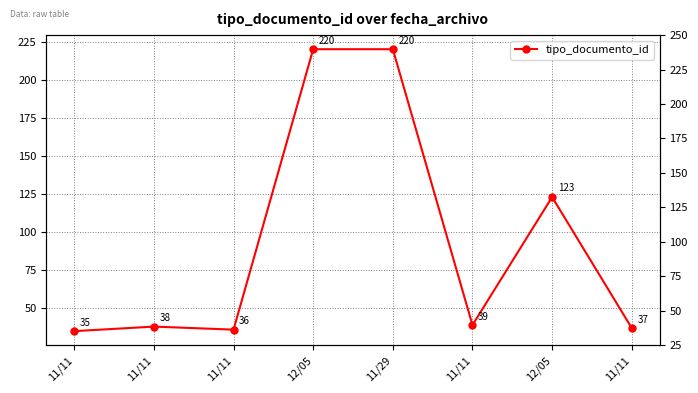

What is the maximum value shown in the chart?

220